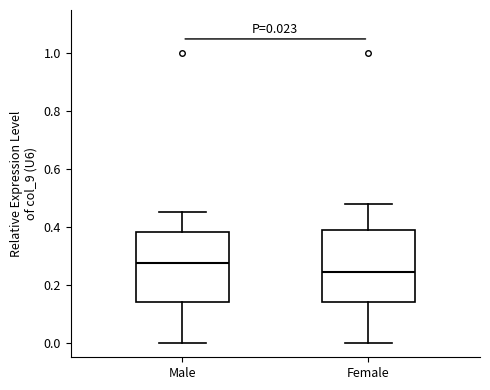

Which box has the lowest median line?

Female